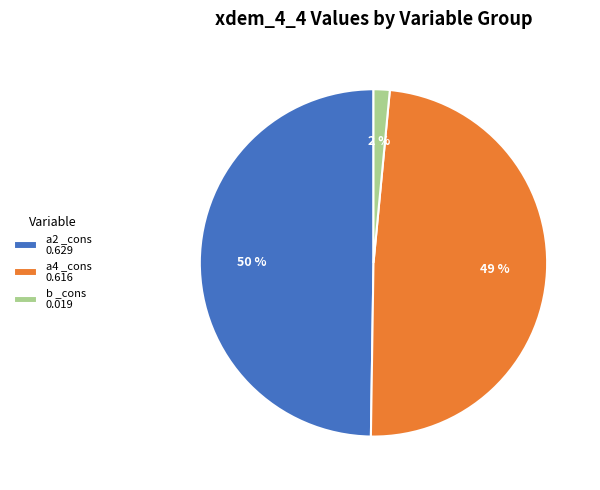

Is a2 _cons 0.629 the majority of the pie?

No